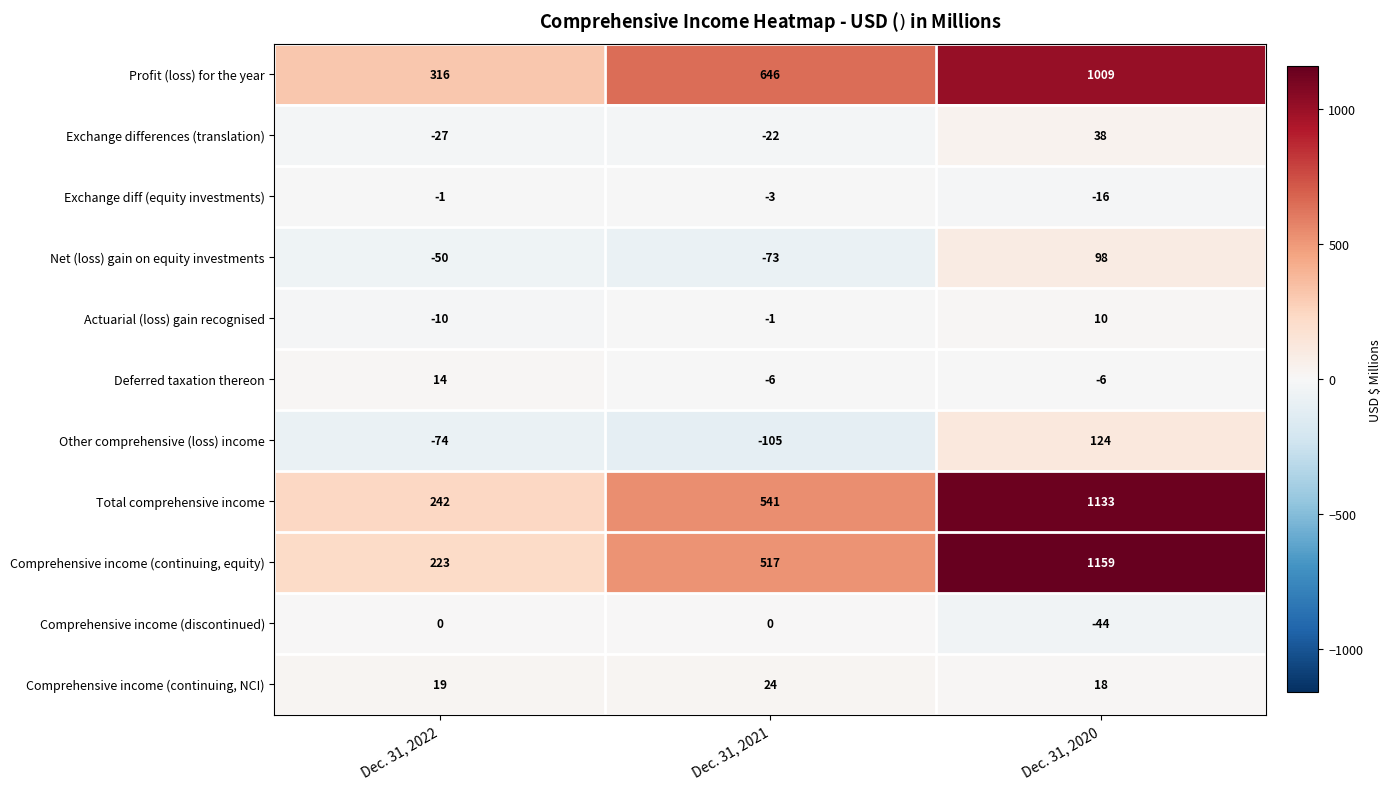

Which series has the largest total across all categories?

row_0